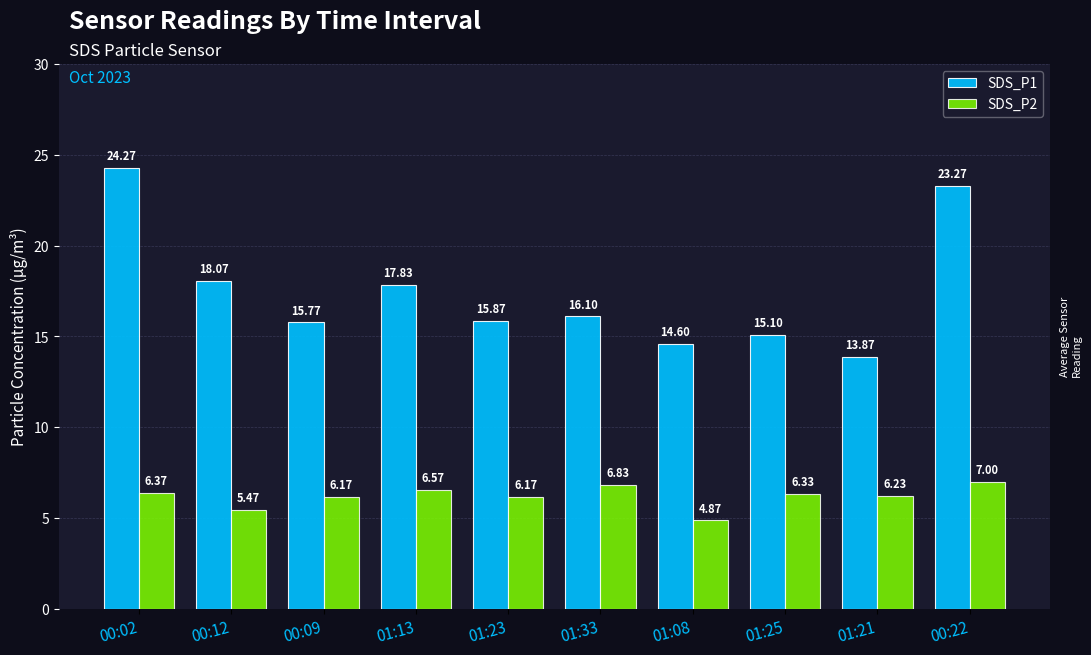

Rank the series at 00:02 from highest to lowest value.

SDS_P1, SDS_P2